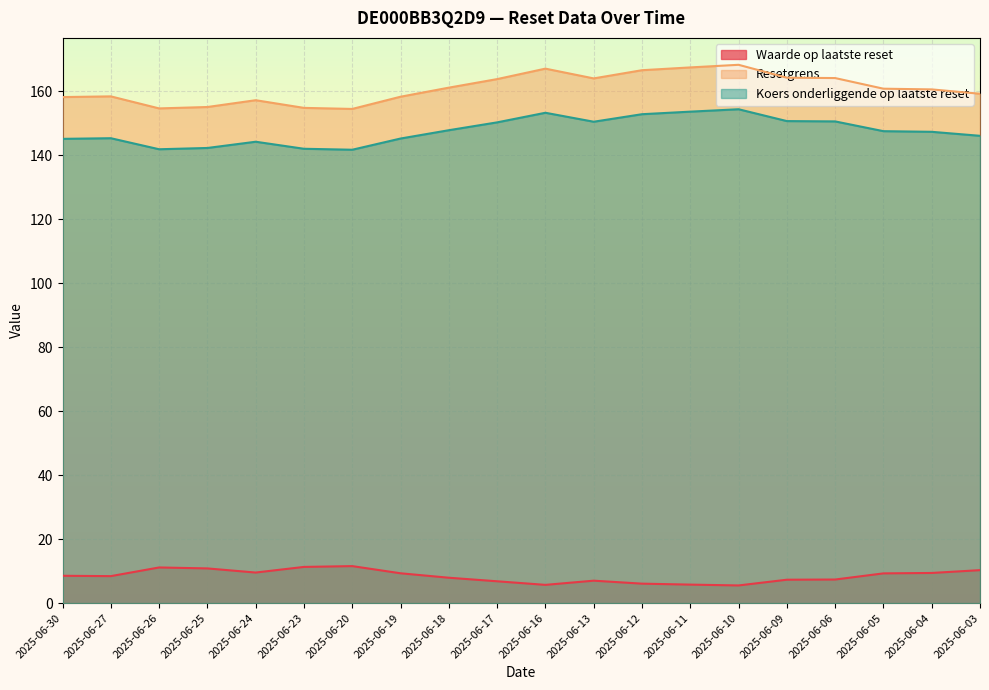

Rank the categories by Waarde op laatste reset value from highest to lowest.

2025-06-20, 2025-06-23, 2025-06-26, 2025-06-25, 2025-06-03, 2025-06-24, 2025-06-04, 2025-06-19, 2025-06-05, 2025-06-30, 2025-06-27, 2025-06-18, 2025-06-06, 2025-06-09, 2025-06-13, 2025-06-17, 2025-06-12, 2025-06-11, 2025-06-16, 2025-06-10